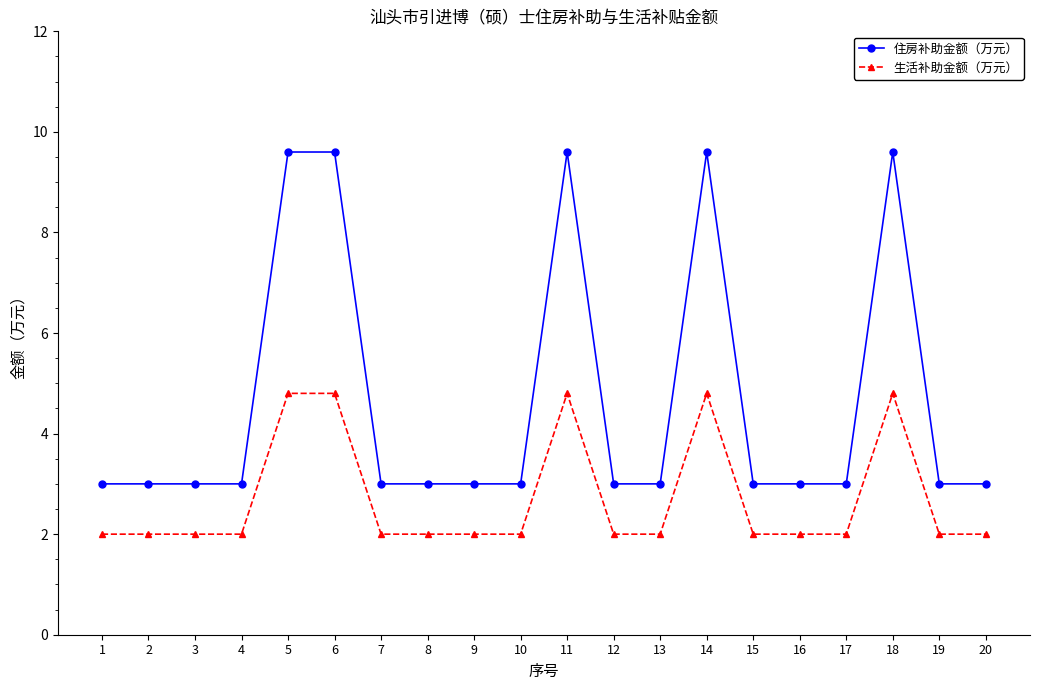

What is the value of the 生活补助金额（万元） point at the 9th from the left?

2.0